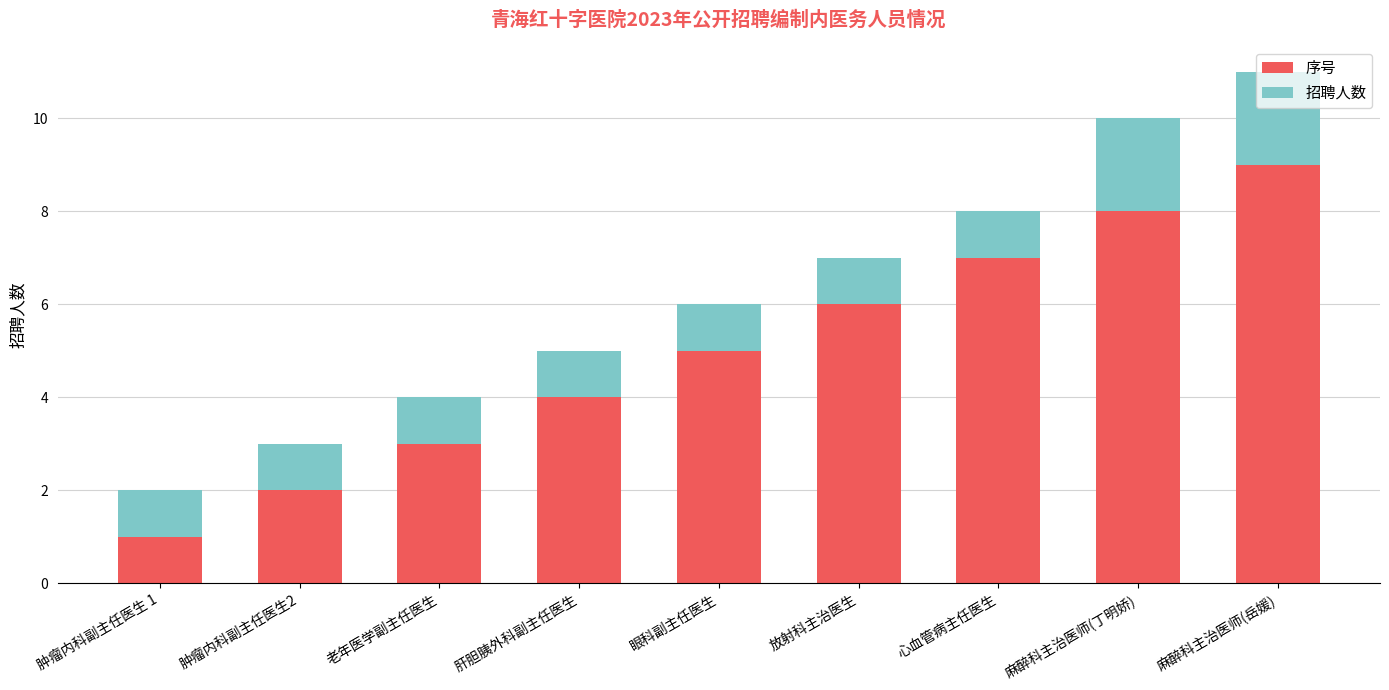

At which category is the sum across all series the highest?

麻醉科主治医师(岳媛)